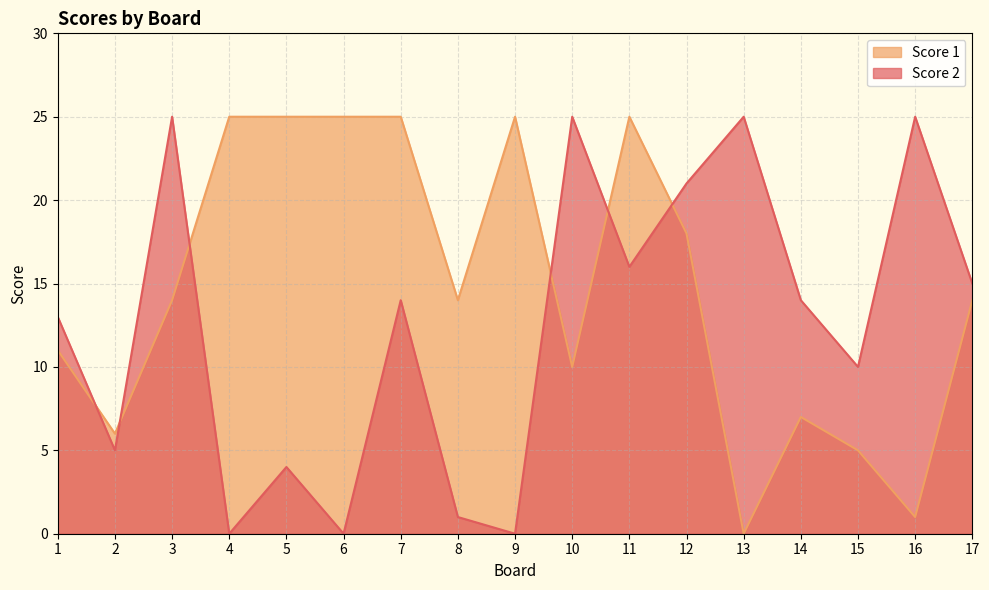

At which label does Score 2 reach its peak?

3